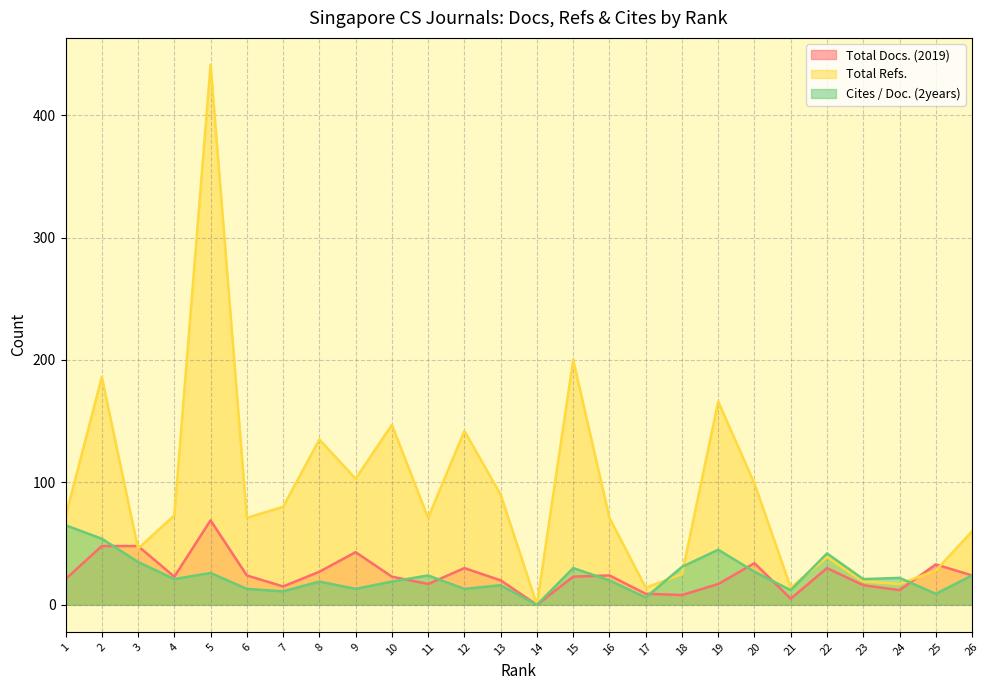

Which series has the largest total across all categories?

Total Refs.